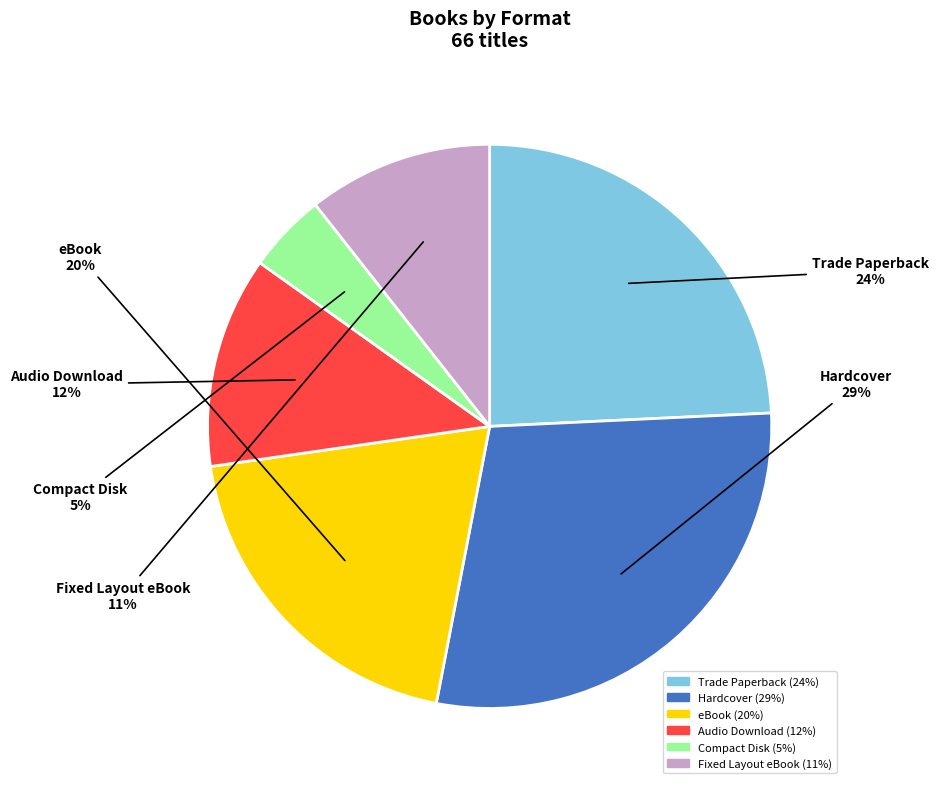

To the nearest percent, what is the difference between the largest and smallest slice percentages?

24%